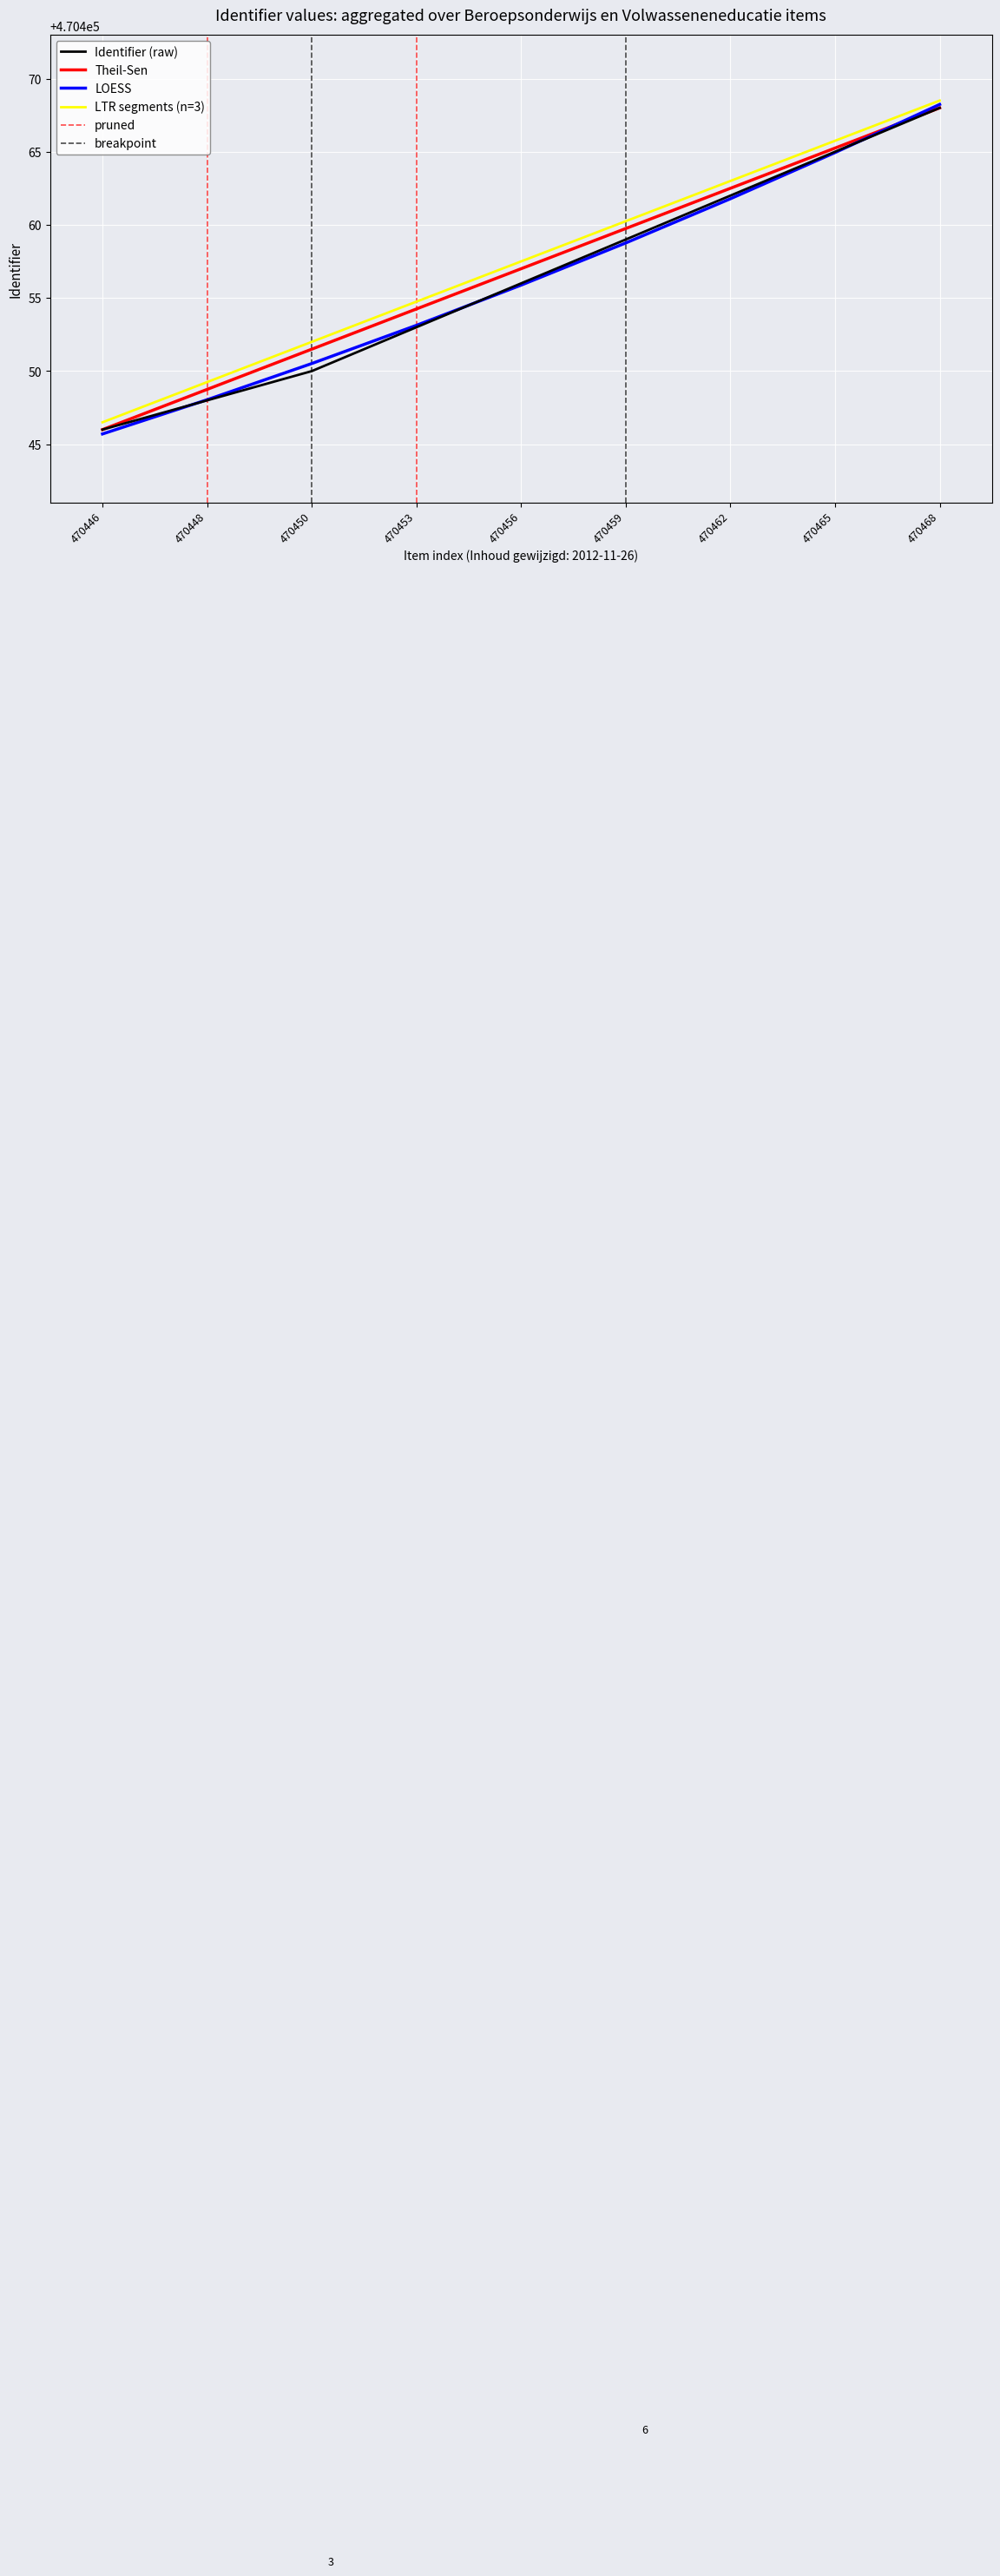

Is the value of Theil-Sen at 470453 greater than the value of Identifier (raw) at 470462?

No